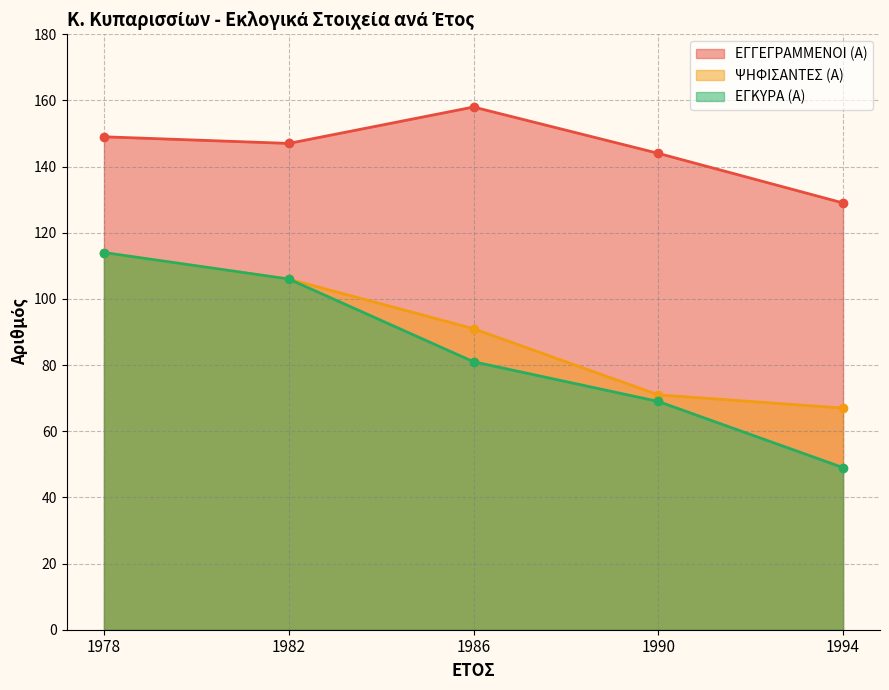

What is the difference between the maximum and second lowest values in the ΨΗΦΙΣΑΝΤΕΣ (Α) series?

43